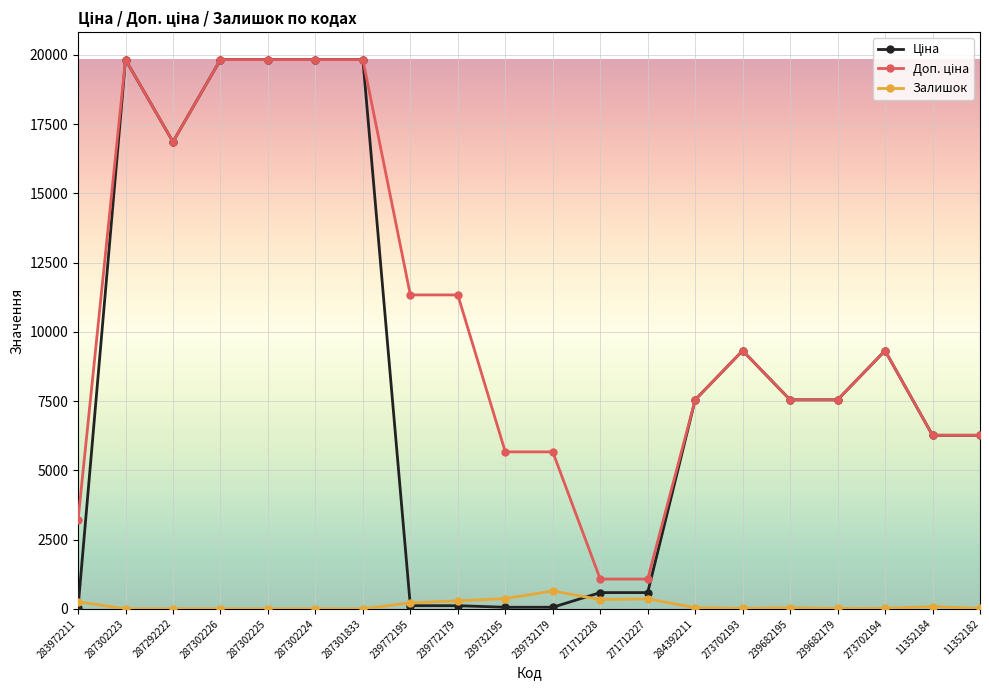

How many data points does each series have?

20